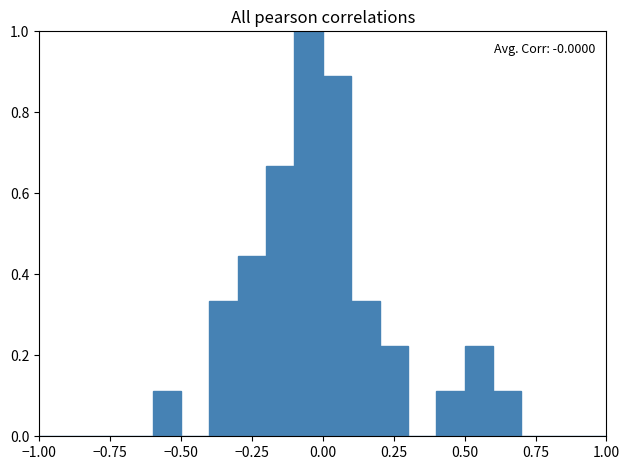

Read against the x-axis, roughly where is the centre of the tallest bar?

-0.05